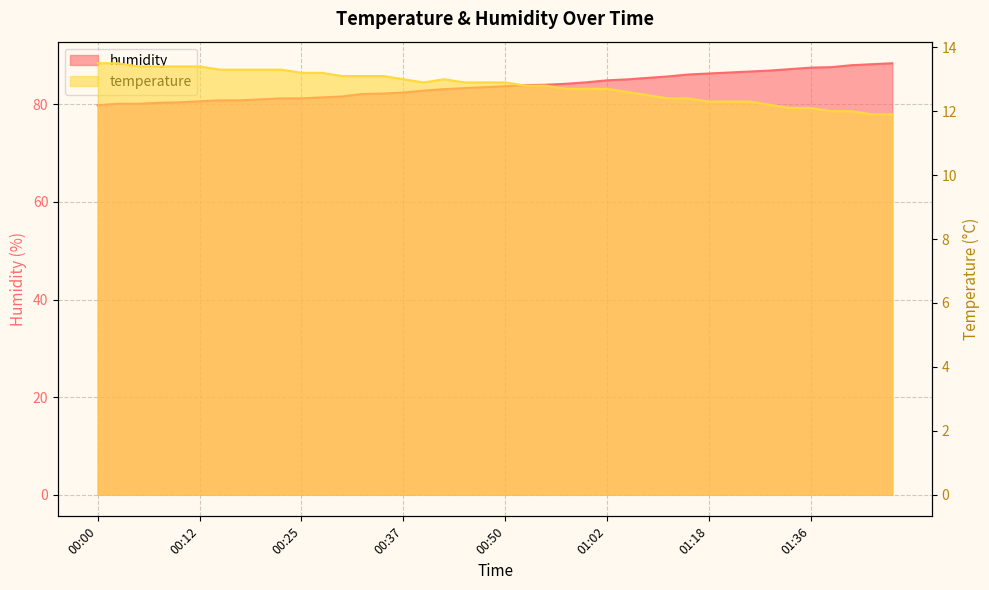

What is the label of the 28th point from the right?

00:30